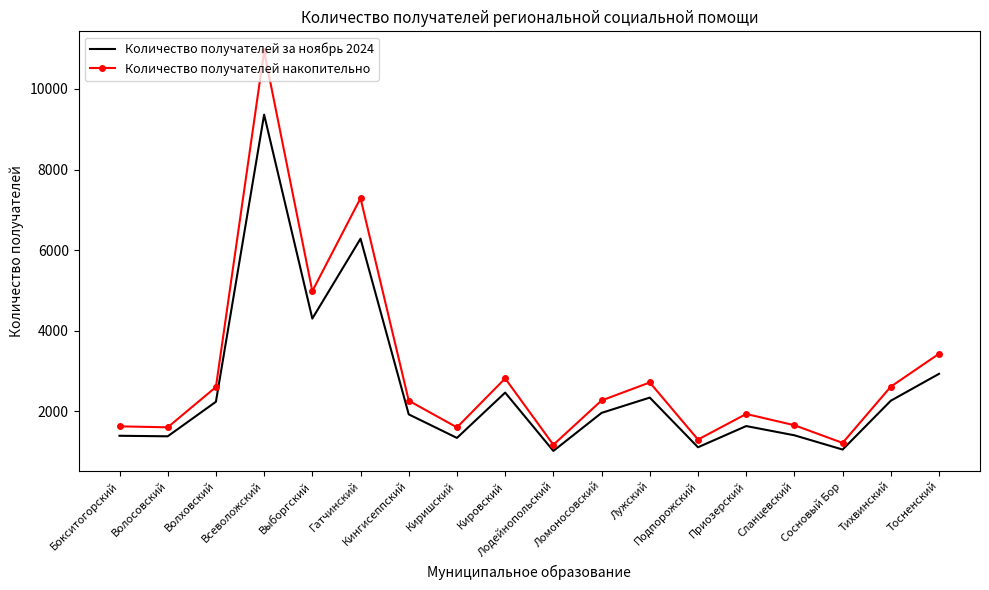

List the series in order of their peak value, lowest first.

Количество получателей за ноябрь 2024, Количество получателей накопительно